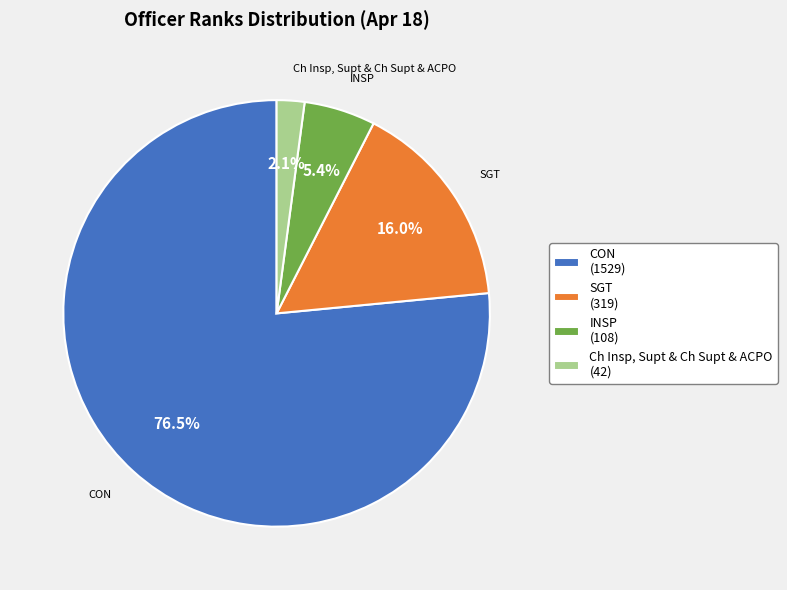

What is the majority slice?

CON